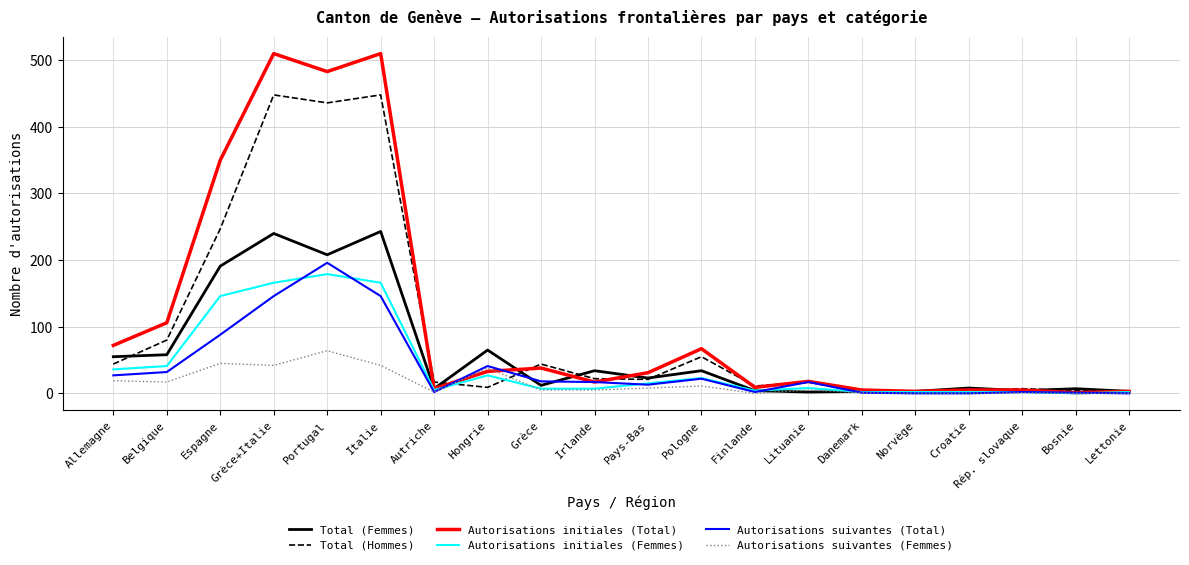

Is it true that Total (Femmes) equals 58 at Irlande?

False